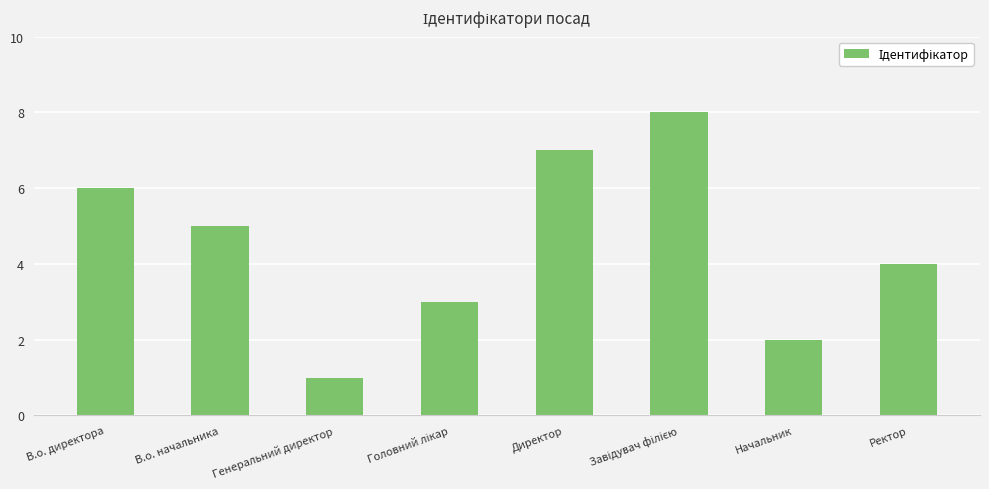

Where is the data nearest to the value 4?

Ректор